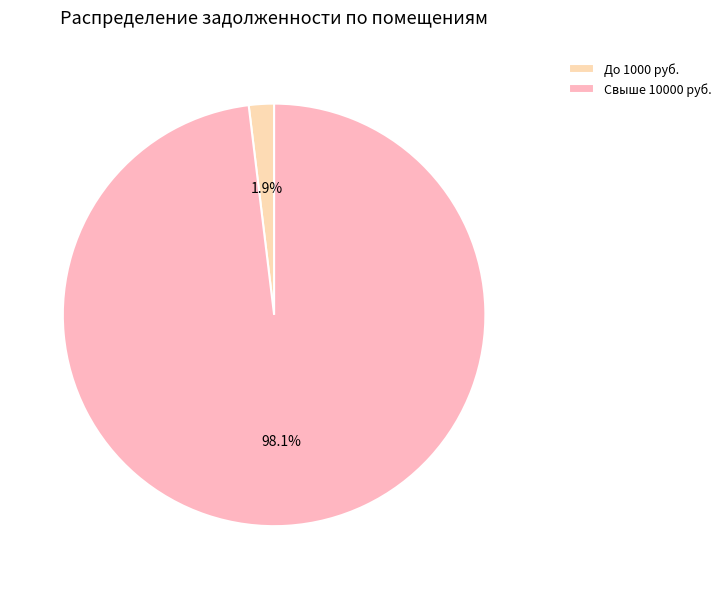

Count the number of slices in the pie.

2